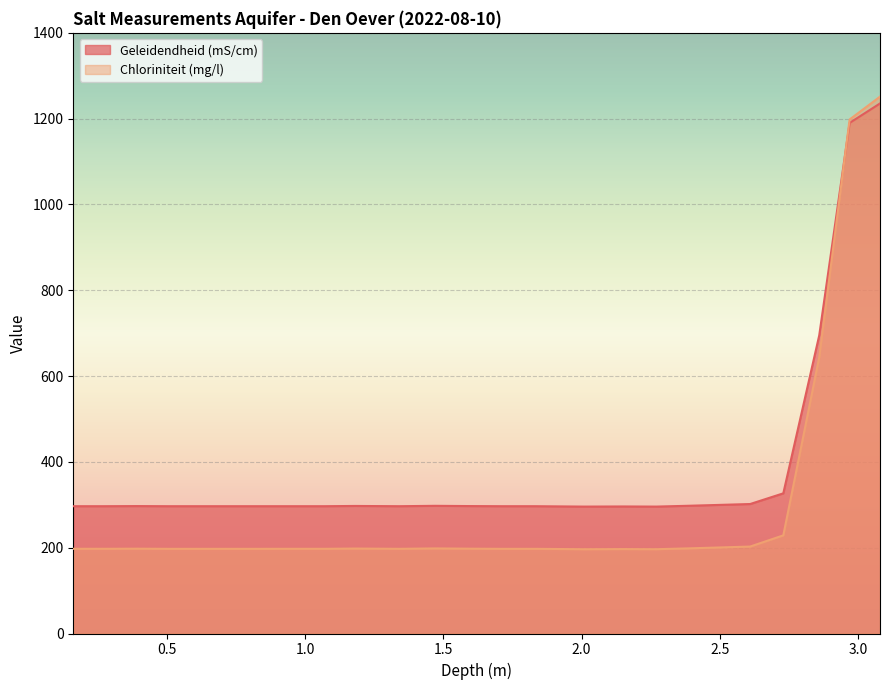

At which category does the chart reach its minimum across all series?

2.01